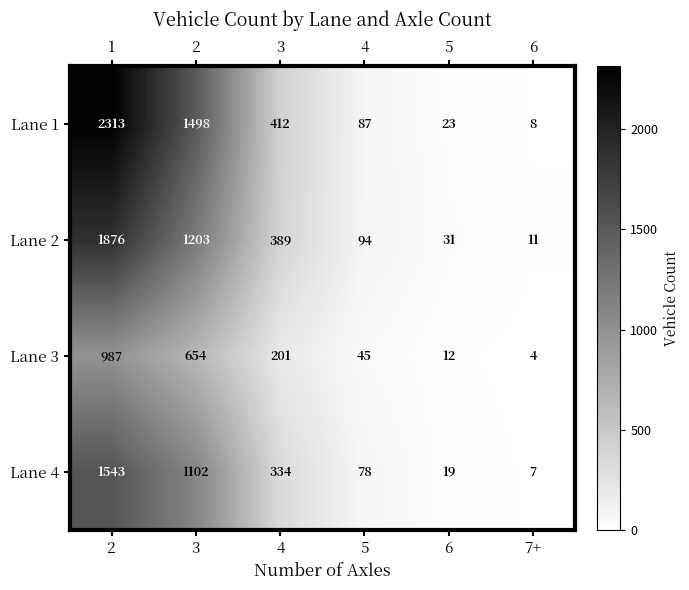

Is the value of Lane 3 at 2 greater than the value of Lane 1 at 4?

Yes